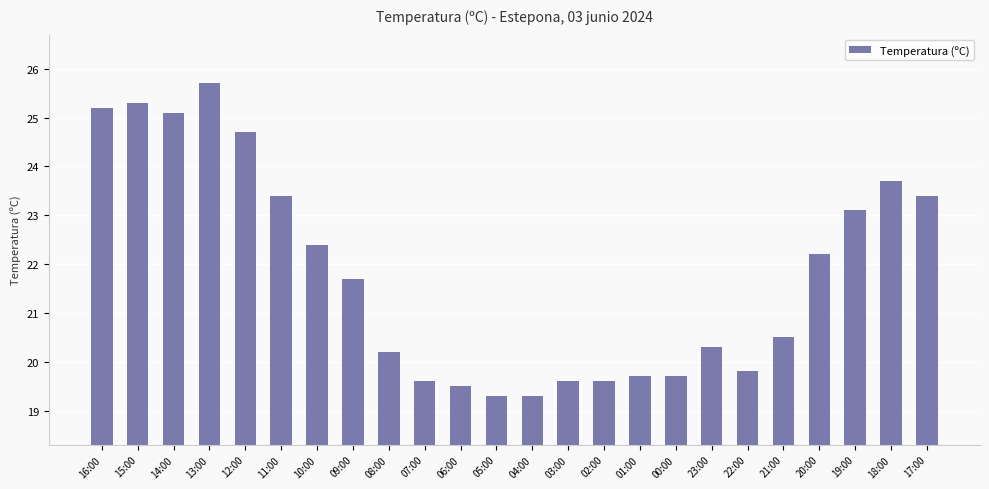

Reading right to left, list all the values displayed in this chart.

17:00=23.4	18:00=23.7	19:00=23.1	20:00=22.2	21:00=20.5	22:00=19.8	23:00=20.3	00:00=19.7	01:00=19.7	02:00=19.6	03:00=19.6	04:00=19.3	05:00=19.3	06:00=19.5	07:00=19.6	08:00=20.2	09:00=21.7	10:00=22.4	11:00=23.4	12:00=24.7	13:00=25.7	14:00=25.1	15:00=25.3	16:00=25.2